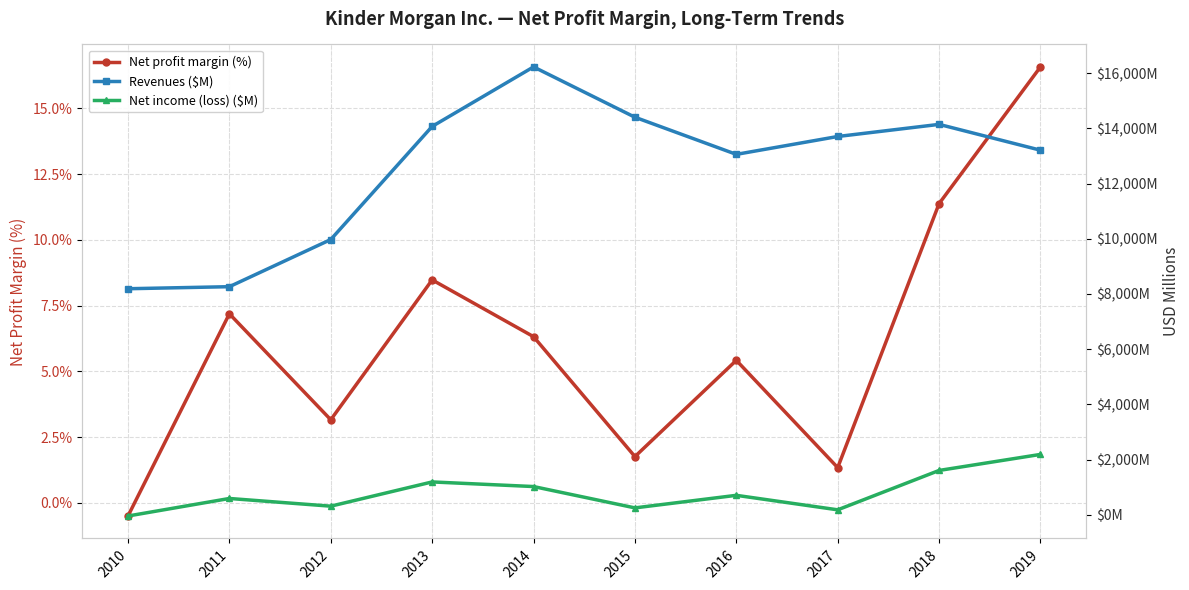

Is it true that Net profit margin (%) equals 7.2 at 2011?

True